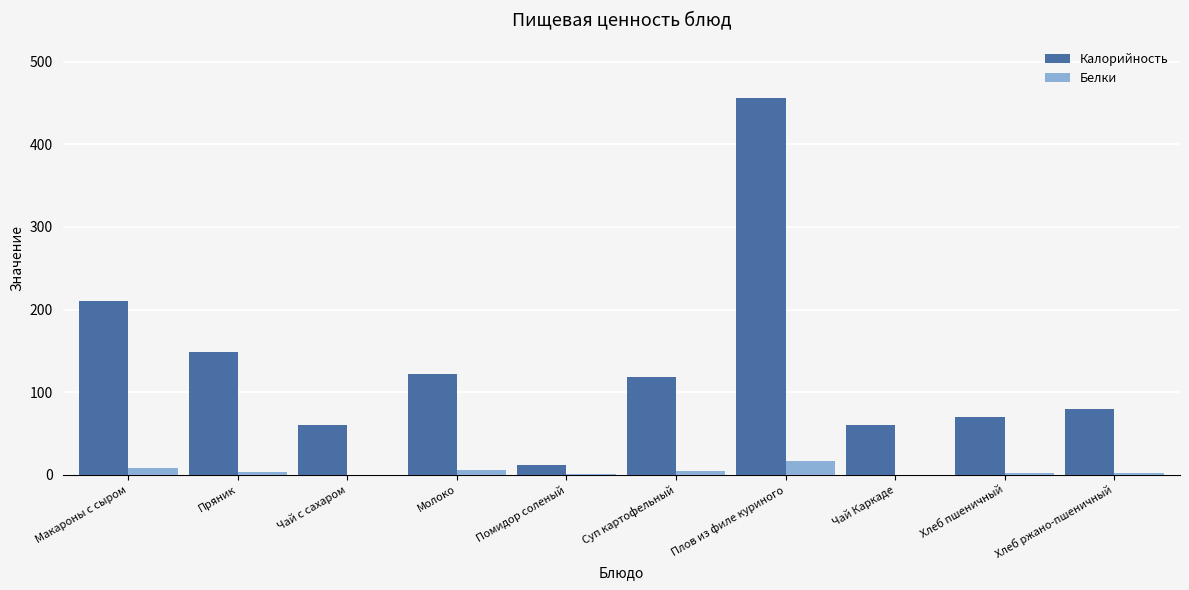

Which series has the largest total across all categories?

Калорийность